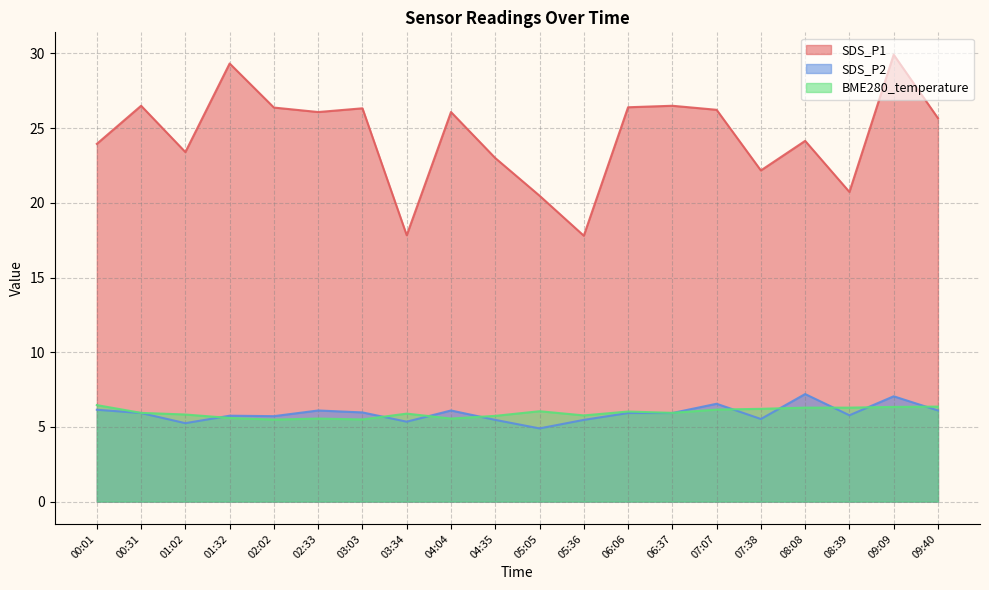

Reading left to right, extract all data points from this chart.

SDS_P1: 00:01=23.9	00:31=26.5	01:02=23.4	01:32=29.3	02:02=26.4	02:33=26.1	03:03=26.3	03:34=17.8	04:04=26.1	04:35=23.0	05:05=20.5	05:36=17.8	06:06=26.4	06:37=26.5	07:07=26.2	07:38=22.2	08:08=24.1	08:39=20.7	09:09=29.9	09:40=25.7
SDS_P2: 00:01=6.2	00:31=5.9	01:02=5.2	01:32=5.8	02:02=5.7	02:33=6.1	03:03=6.0	03:34=5.3	04:04=6.1	04:35=5.5	05:05=4.9	05:36=5.5	06:06=5.9	06:37=5.9	07:07=6.5	07:38=5.5	08:08=7.2	08:39=5.8	09:09=7.0	09:40=6.1
BME280_temperature: 00:01=6.5	00:31=5.9	01:02=5.8	01:32=5.6	02:02=5.5	02:33=5.6	03:03=5.5	03:34=5.9	04:04=5.6	04:35=5.7	05:05=6.0	05:36=5.8	06:06=6.0	06:37=5.9	07:07=6.2	07:38=6.2	08:08=6.3	08:39=6.3	09:09=6.3	09:40=6.4